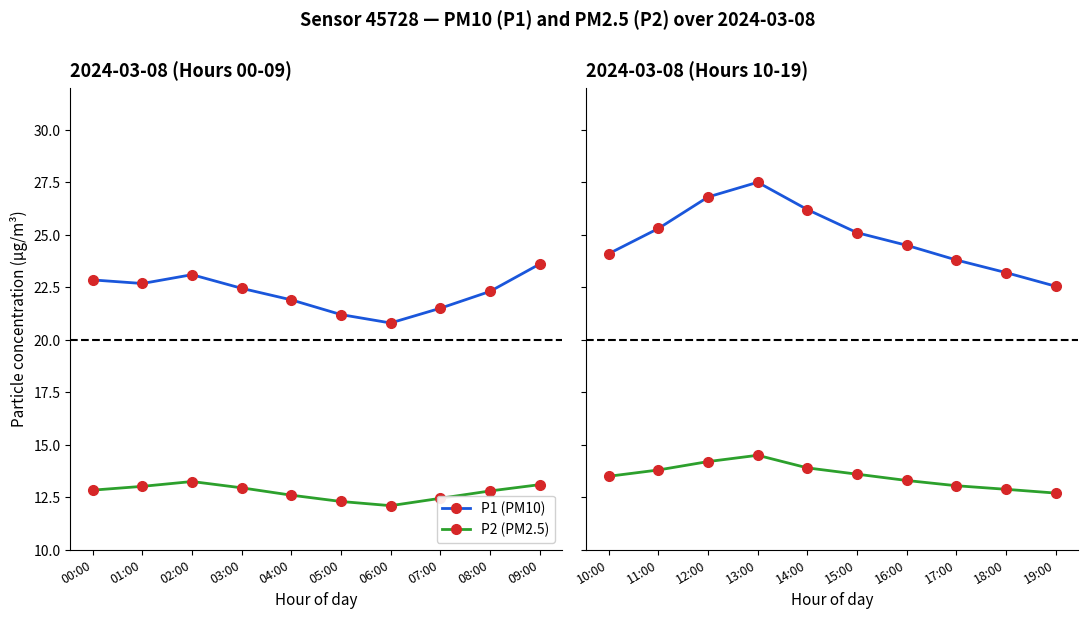

Does the chart have visible grid lines?

No